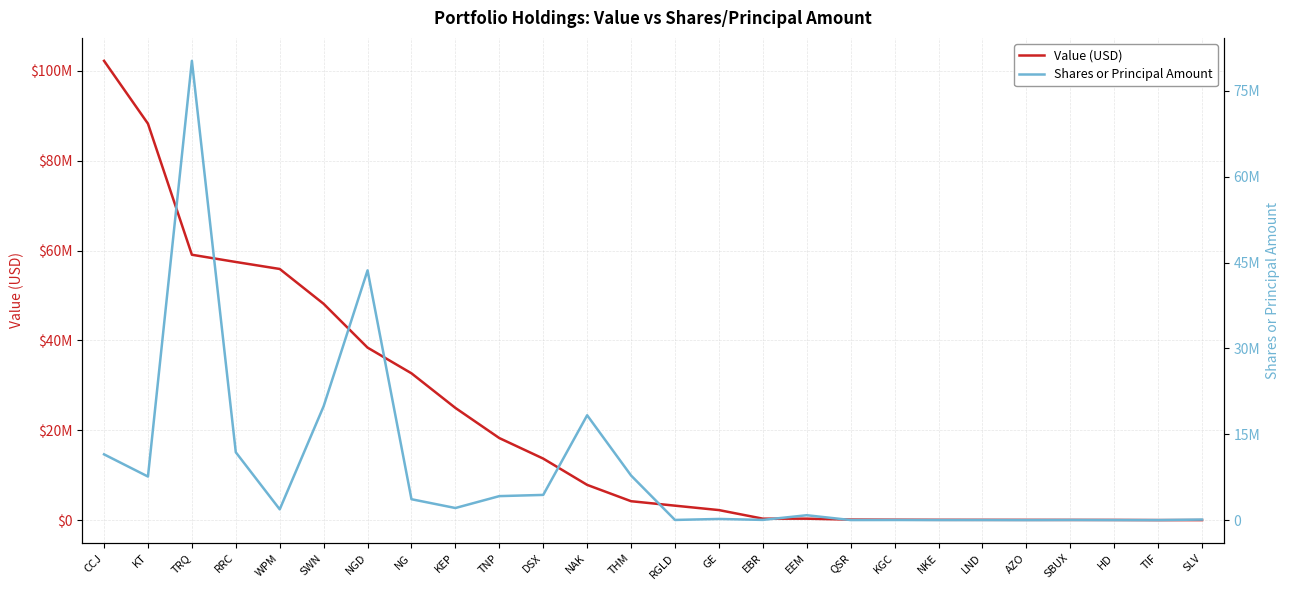

True or false: Value (USD) and Shares or Principal Amount intersect in this chart.

True